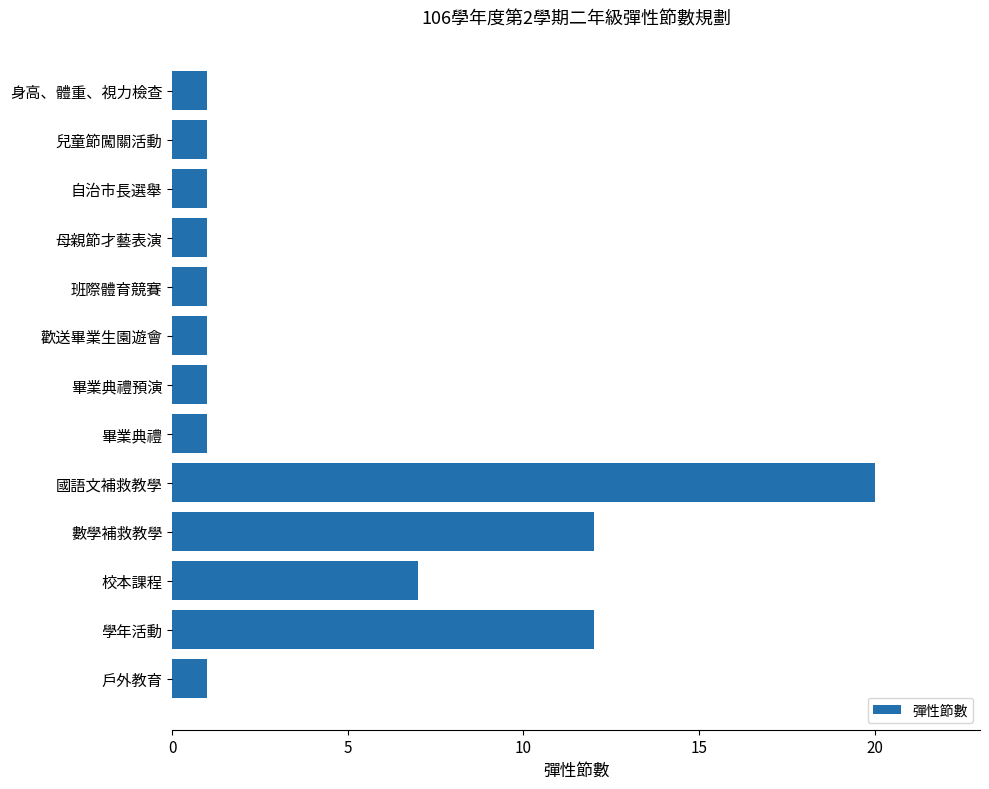

What position from the top is 戶外教育?

13